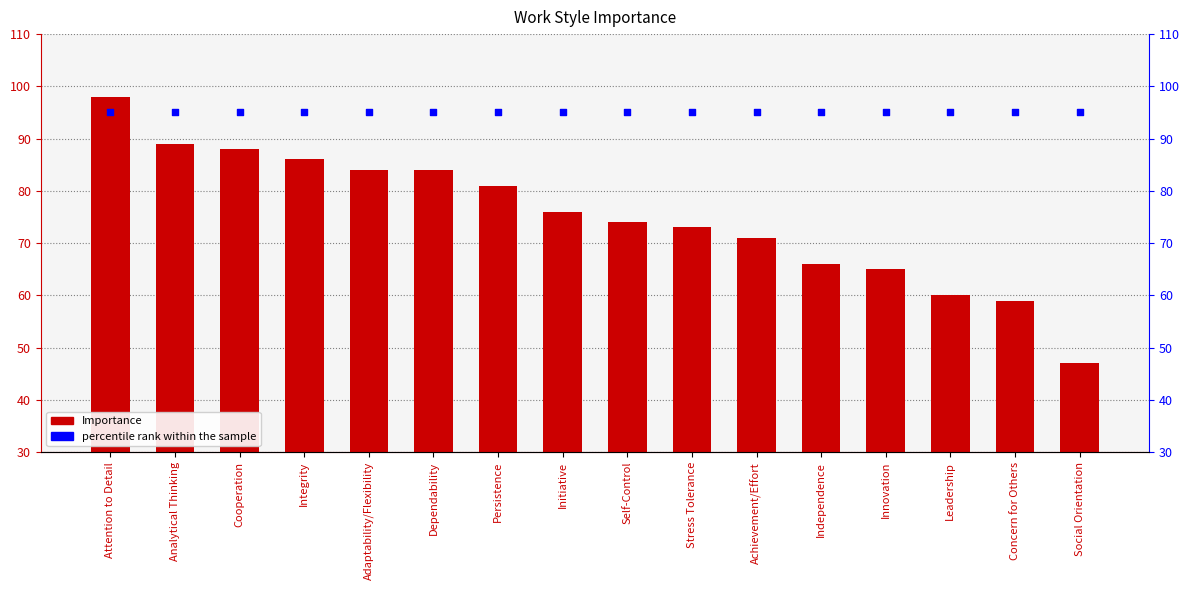

Which series has the largest total across all categories?

percentile rank within the sample